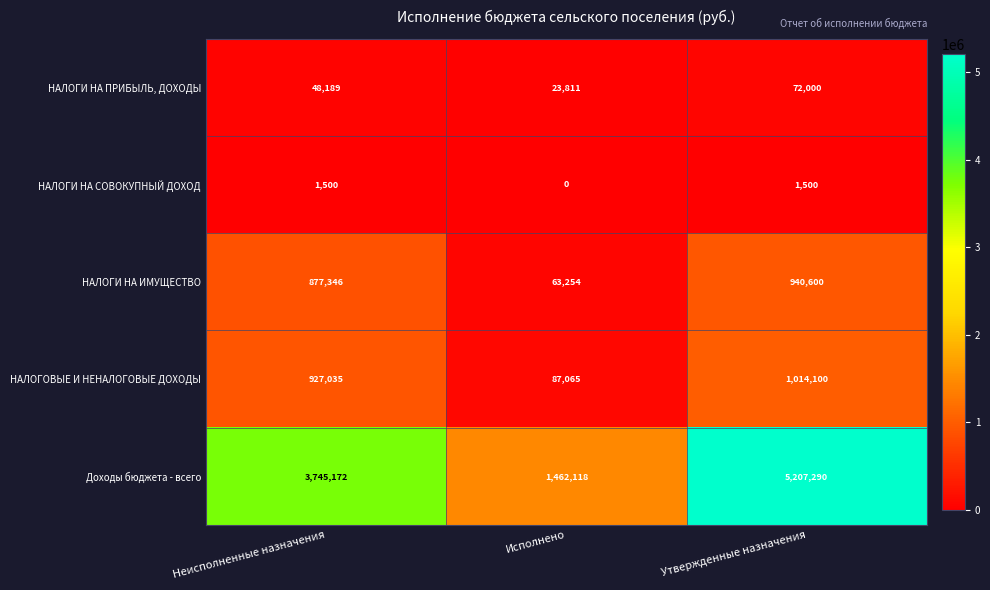

What is the difference between the highest and lowest values at Неисполненные назначения?

3743672